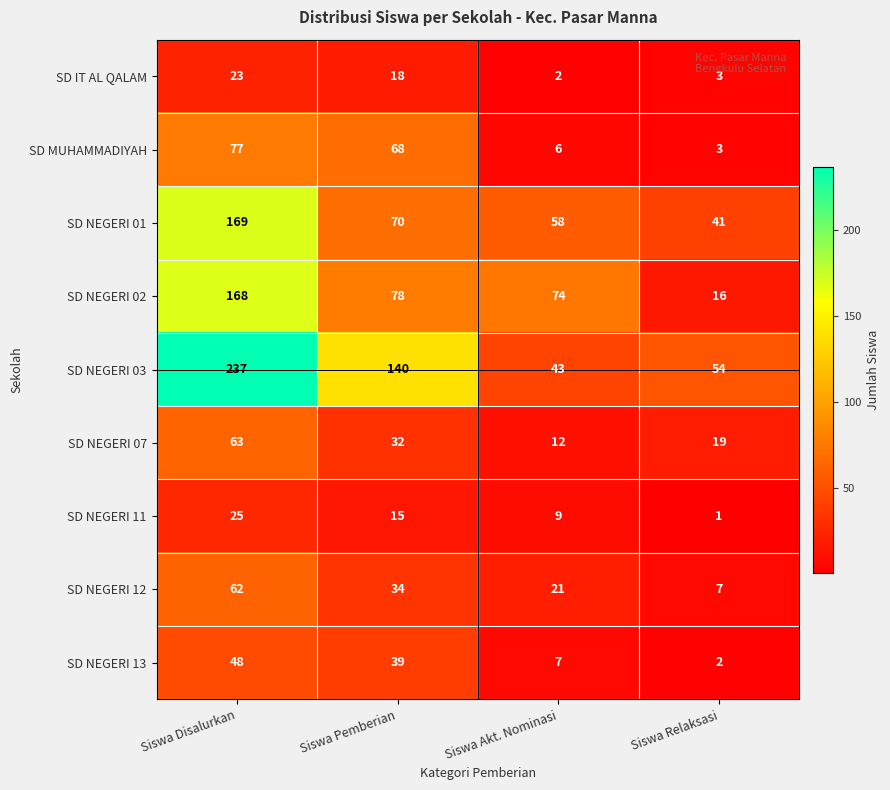

What is the sum of the SD NEGERI 12 values at Siswa Akt. Nominasi and Siswa Pemberian?

55